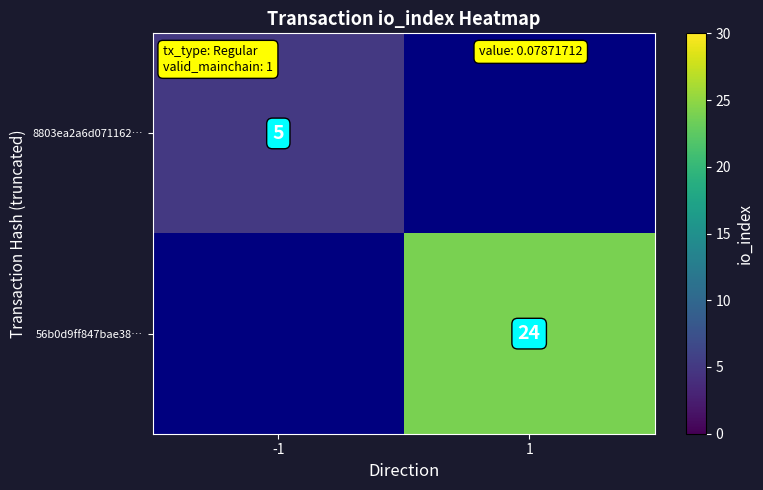

The value of 56b0d9ff847bae38… at 1 is 24. True or false?

True